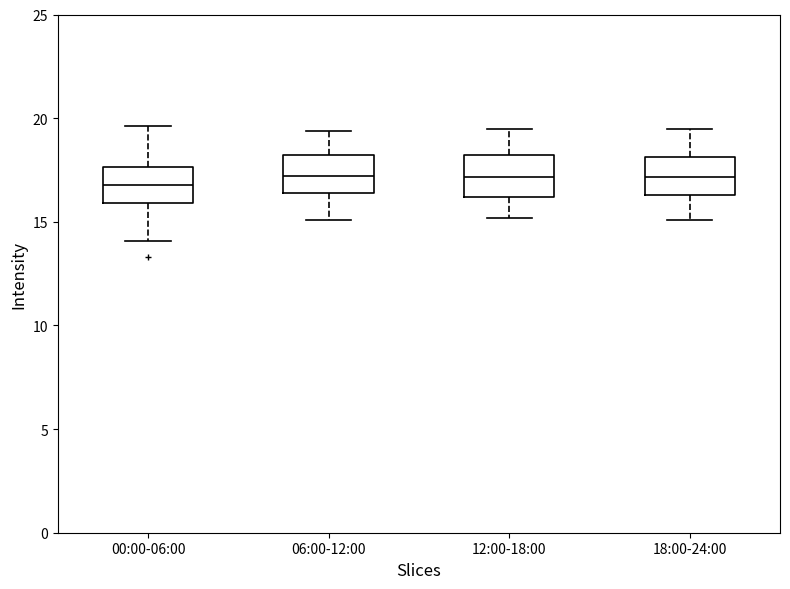

Where is the upper edge of the box for 06:00-12:00 on the y-axis? The values are not printed on the chart, so give them approximately, as read against the axis.

18.0